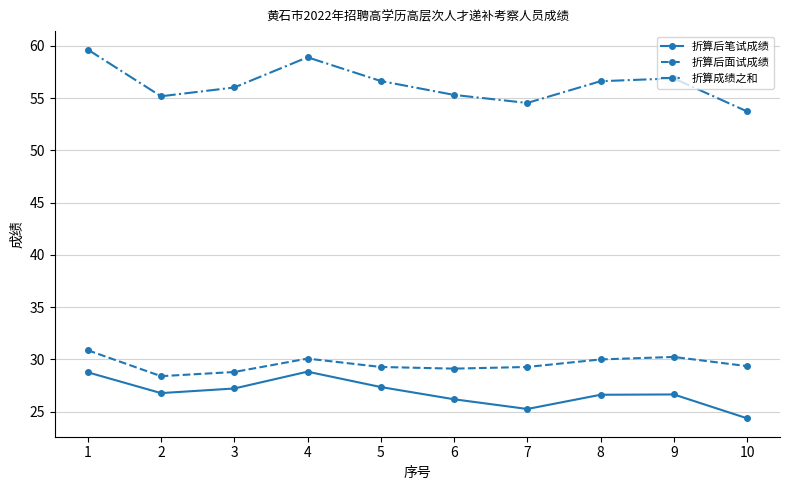

How many interior local peaks does the 折算后笔试成绩 series have?

2